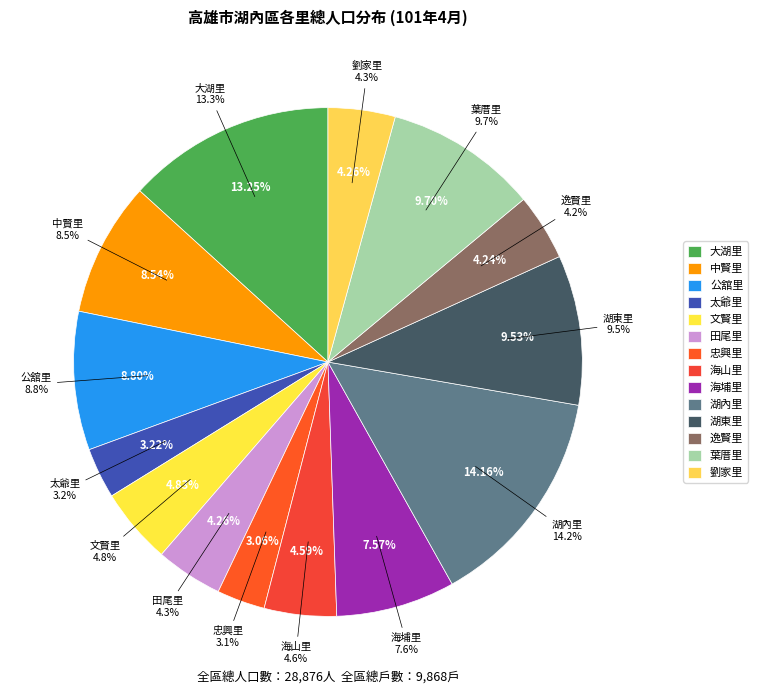

To the nearest percent, what is the average slice percentage?

7%